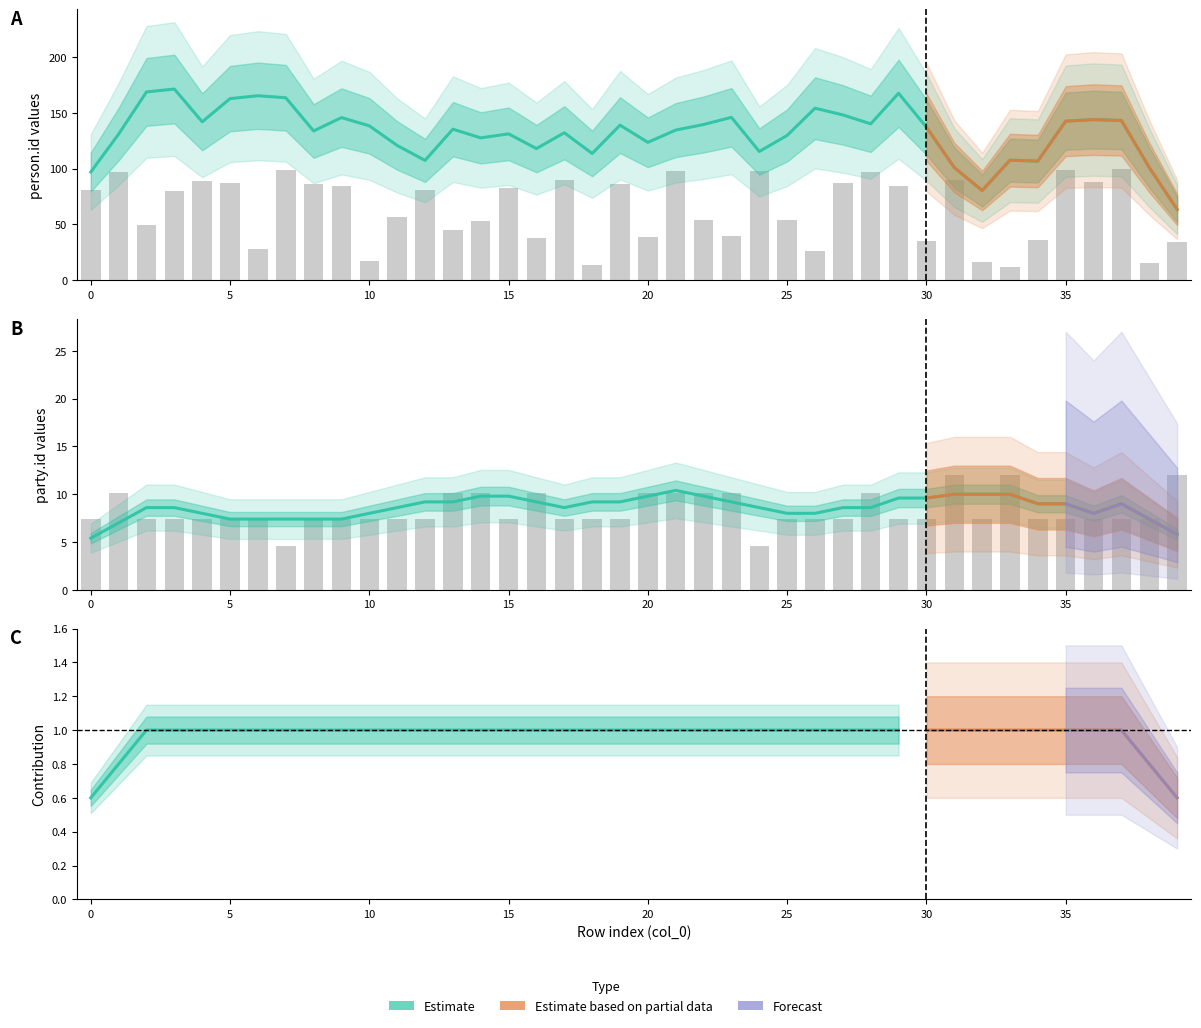

What is the value of the person.id bar at the 22nd from the left?

97.7